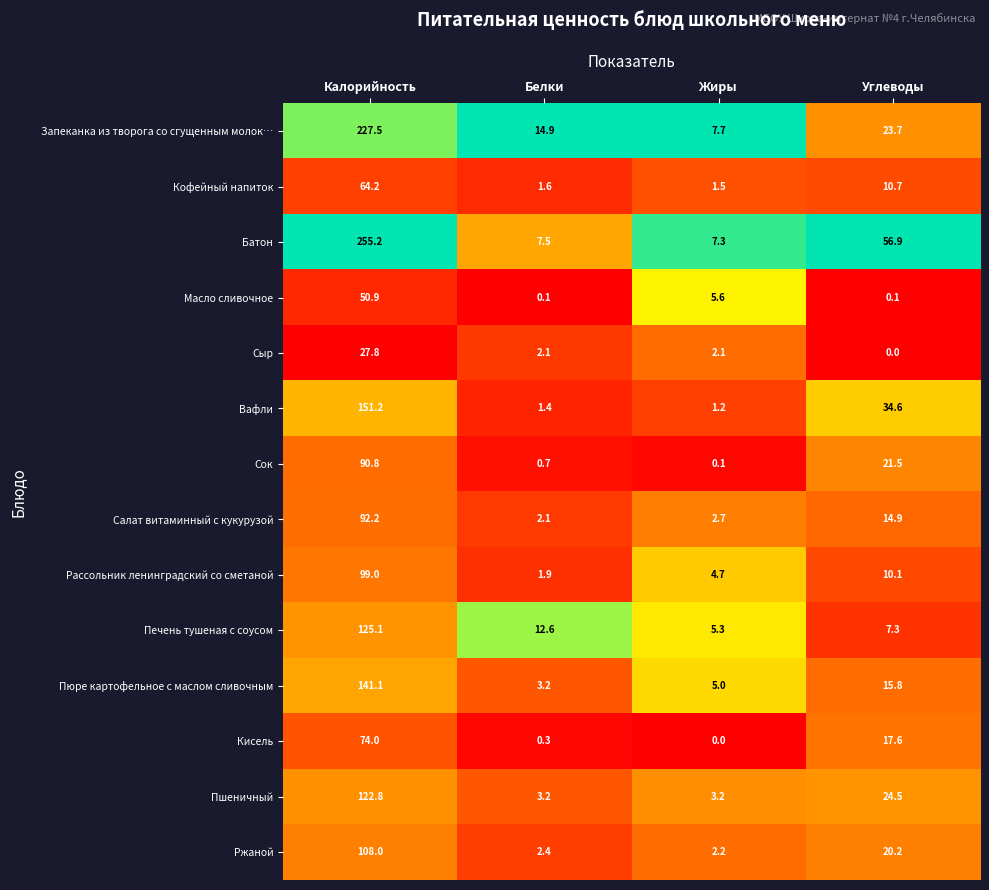

Which category has the lowest value in the Запеканка из творога со сгущенным молок… series?

Жиры